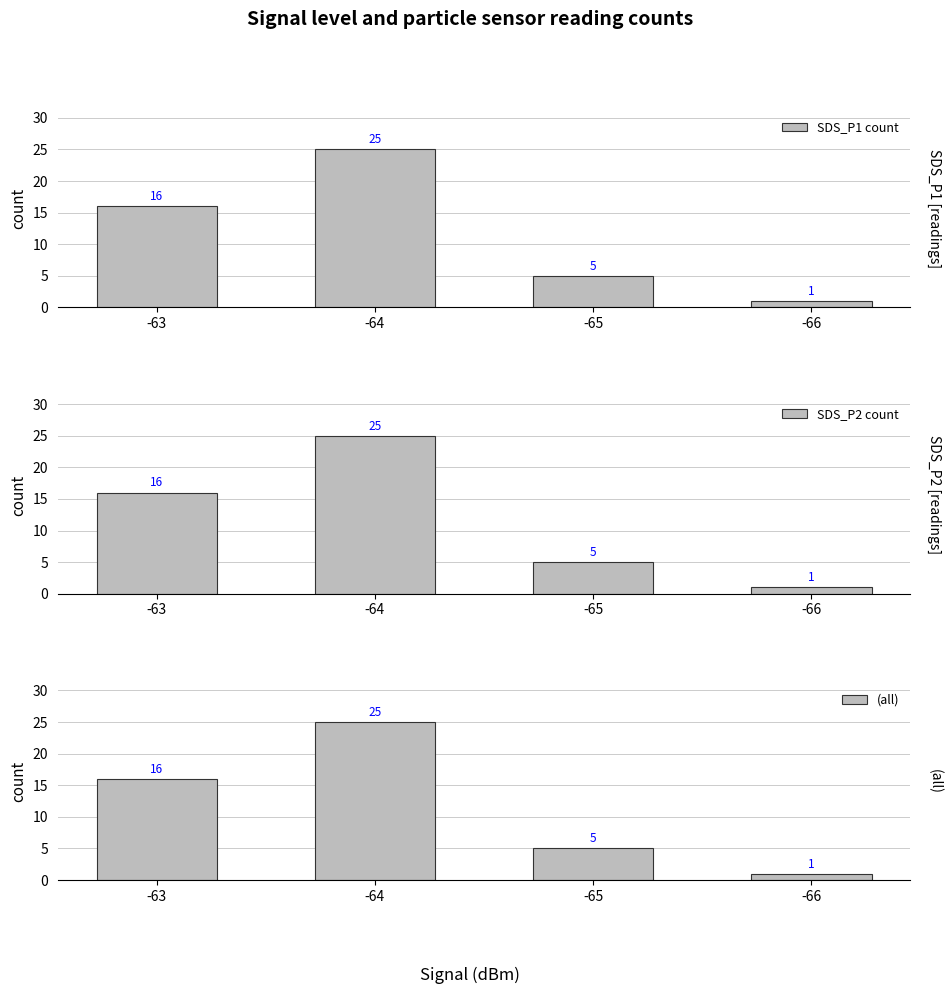

Read the (all) value at -66.

1